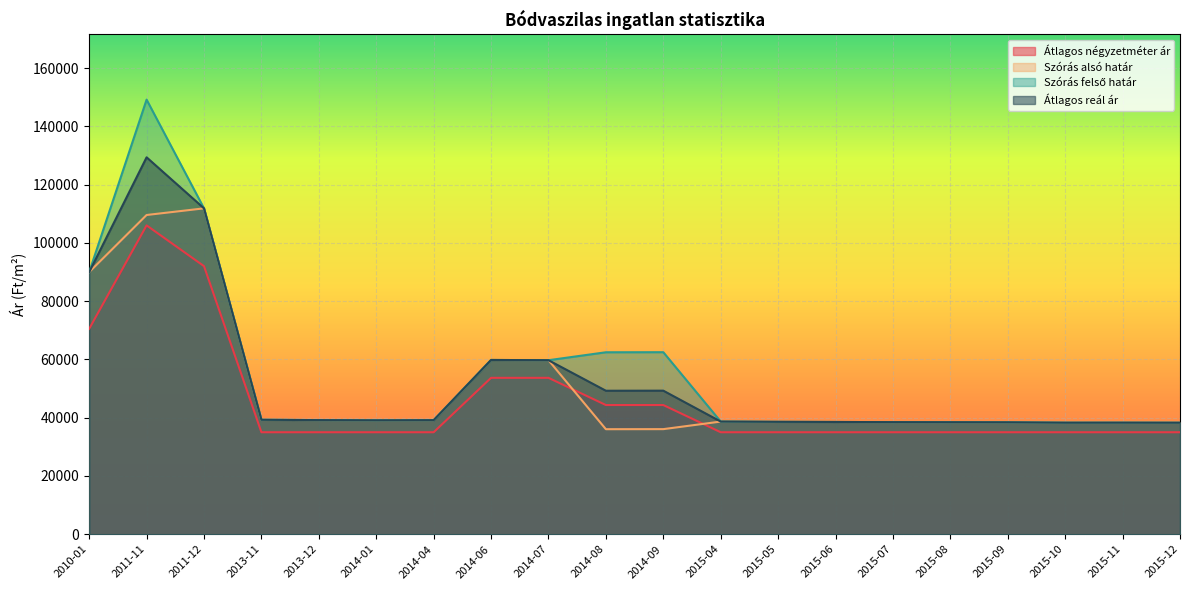

Which has a higher value, 2015-05 or 2015-08?

2015-05